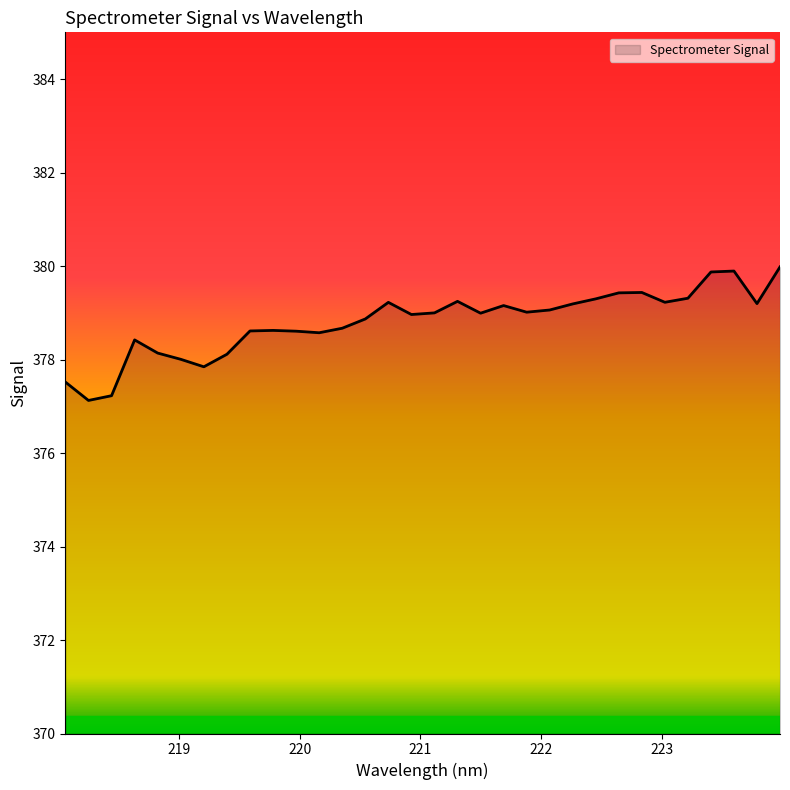

What is the minimum value shown in the chart?

377.1